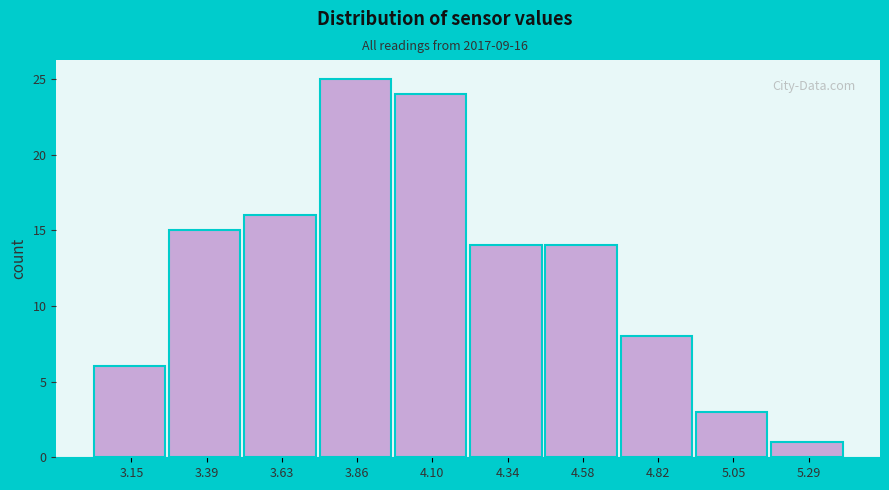

Reading left to right, extract all data points from this chart.

3.15=6	3.39=15	3.63=16	3.86=25	4.10=24	4.34=14	4.58=14	4.82=8	5.05=3	5.29=1